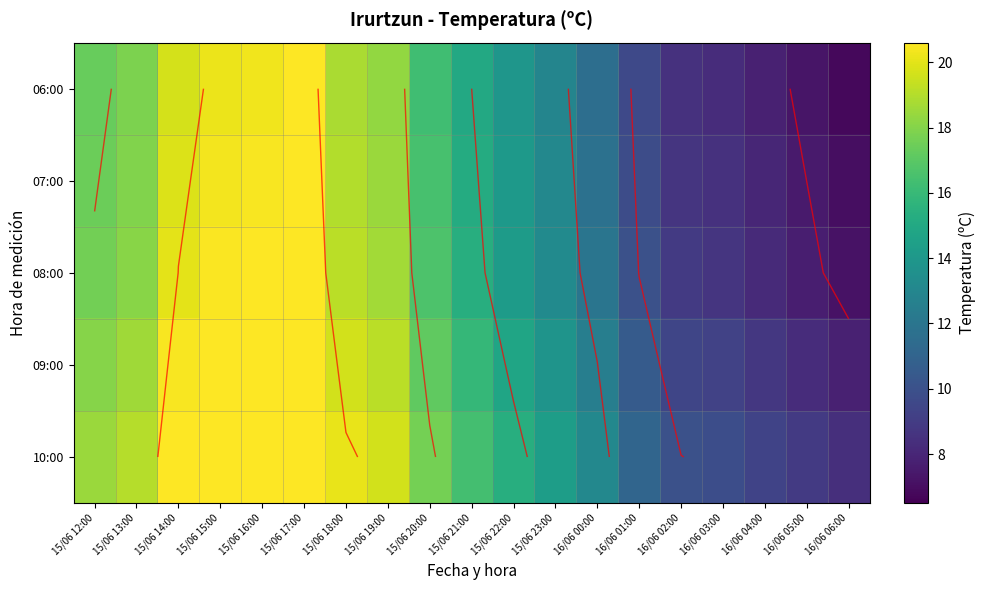

The 06:00 series shows 13.9 at 15/06 22:00. True or false?

True